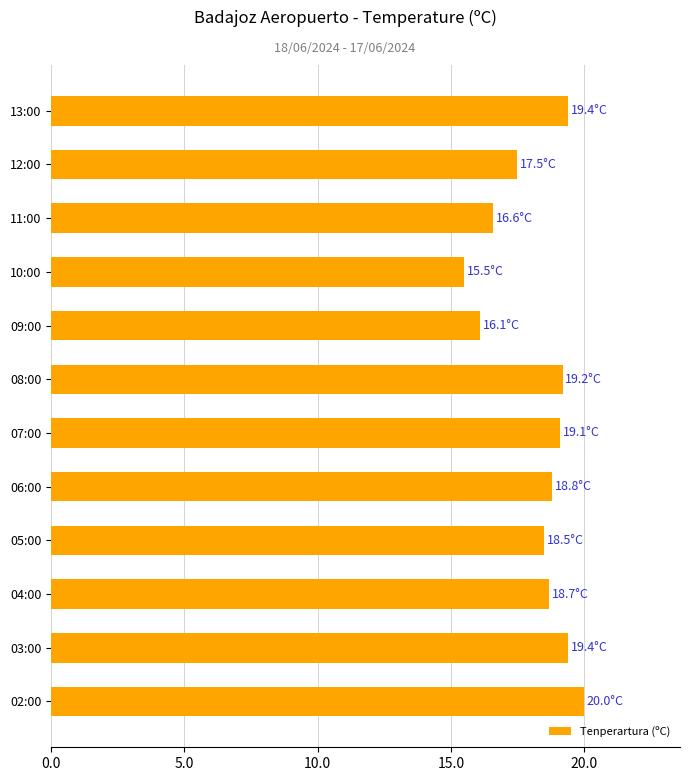

Approximately how many times larger is the value at 13:00 compared to 07:00?

1.0